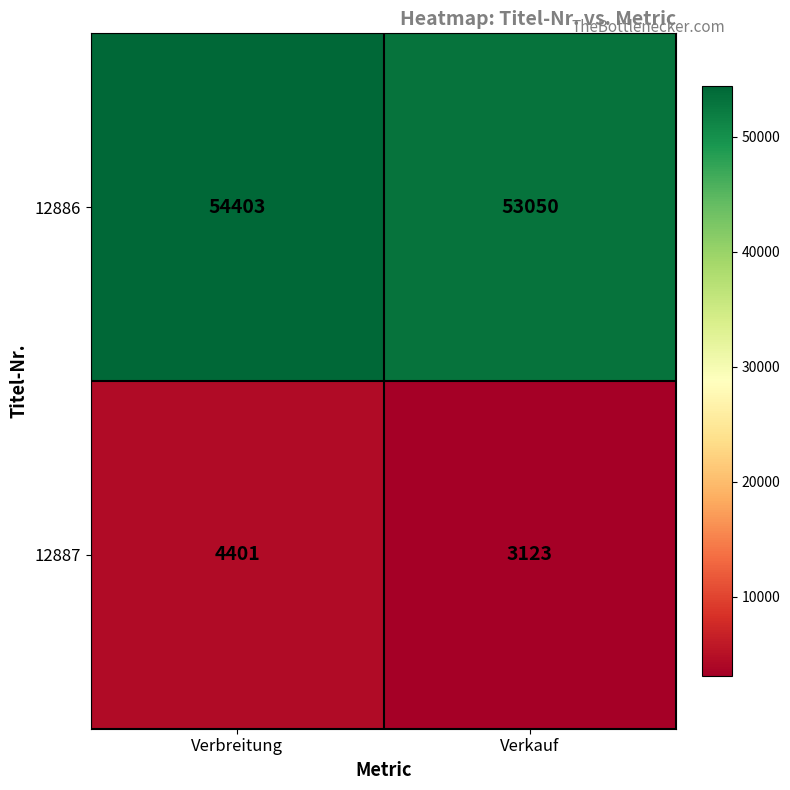

Reading left to right, extract all data points from this chart.

12886: Verbreitung=54403	Verkauf=53050
12887: Verbreitung=4401	Verkauf=3123